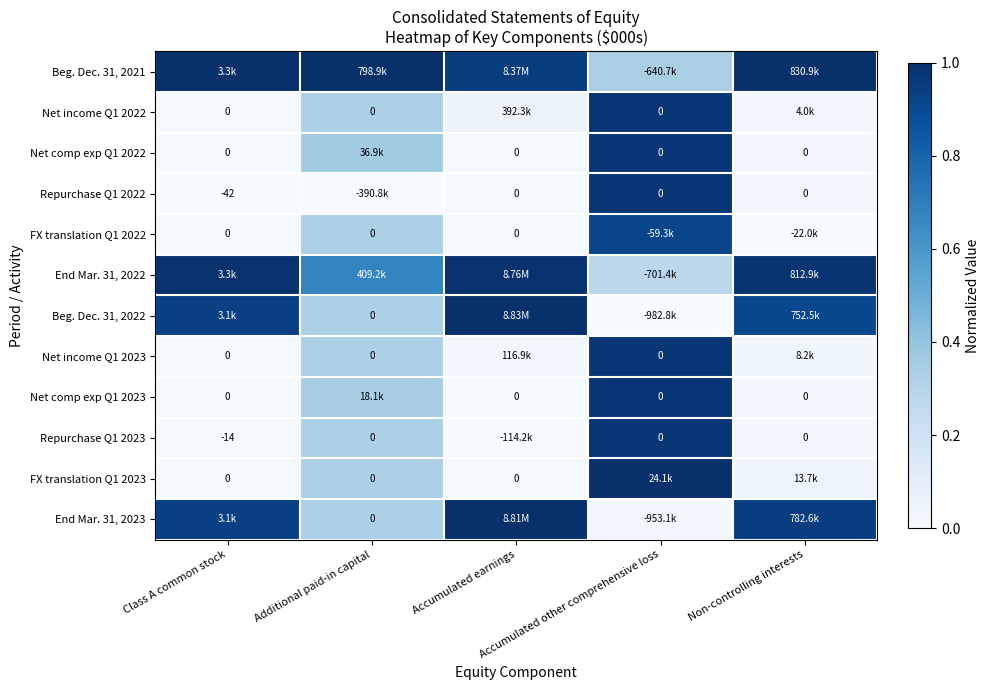

True or false: Beg. Dec. 31, 2021 has a value of 0.3 at Accumulated other comprehensive loss.

True